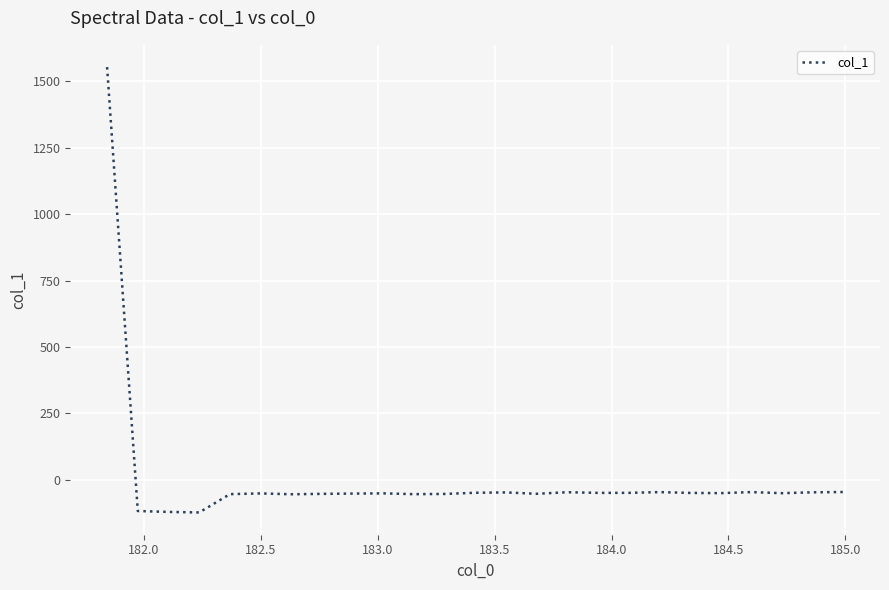

What is the difference between the maximum and minimum values?

1678.1